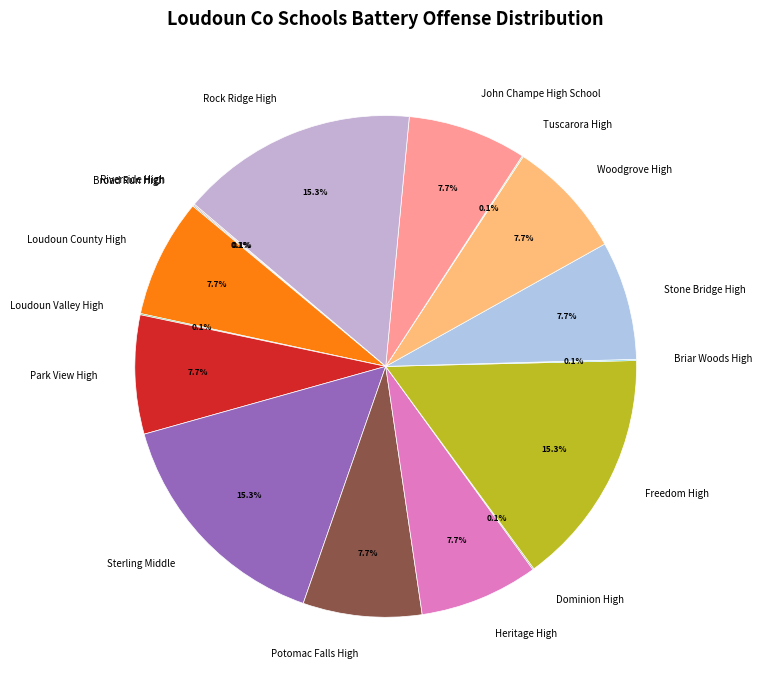

Is there any slice that represents more than half of the pie?

No